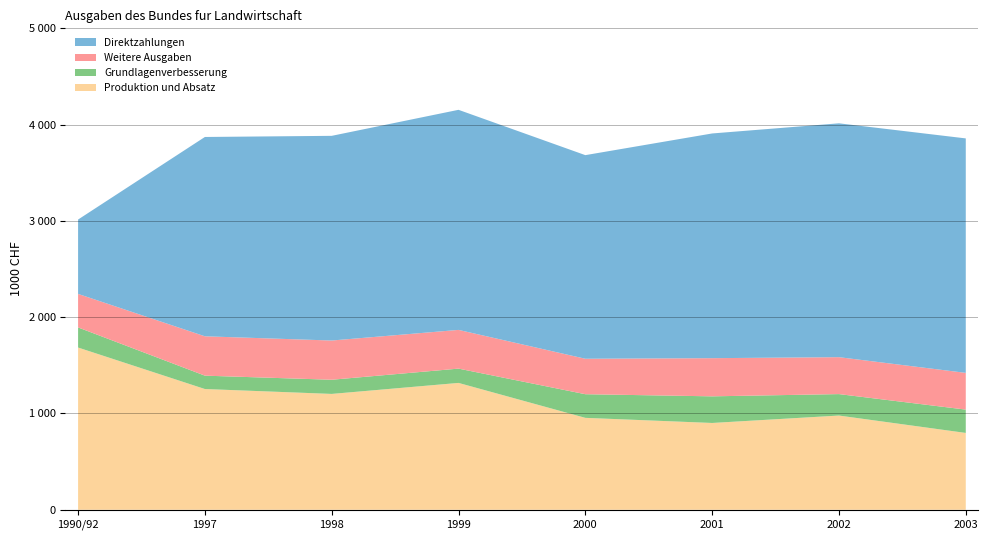

Reading right to left, list all the values displayed in this chart.

Direktzahlungen: 2435000	2428673	2333575	2114470	2285600	2125689	2070005	772258
Weitere Ausgaben: 381502	383497	396446	368329	402132	407432	408769	348163
Grundlagenverbesserung: 242353	222820	276588	245503	148467	147153	138824	208761
Produktion und Absatz: 798028	978619	901557	954696	1317539	1203247	1254131	1684994